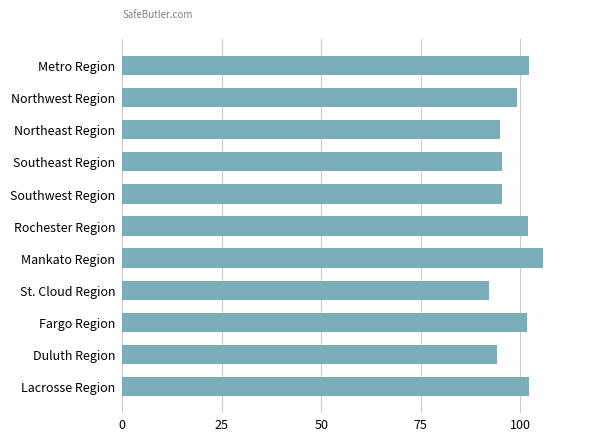

What is the average value?

98.7